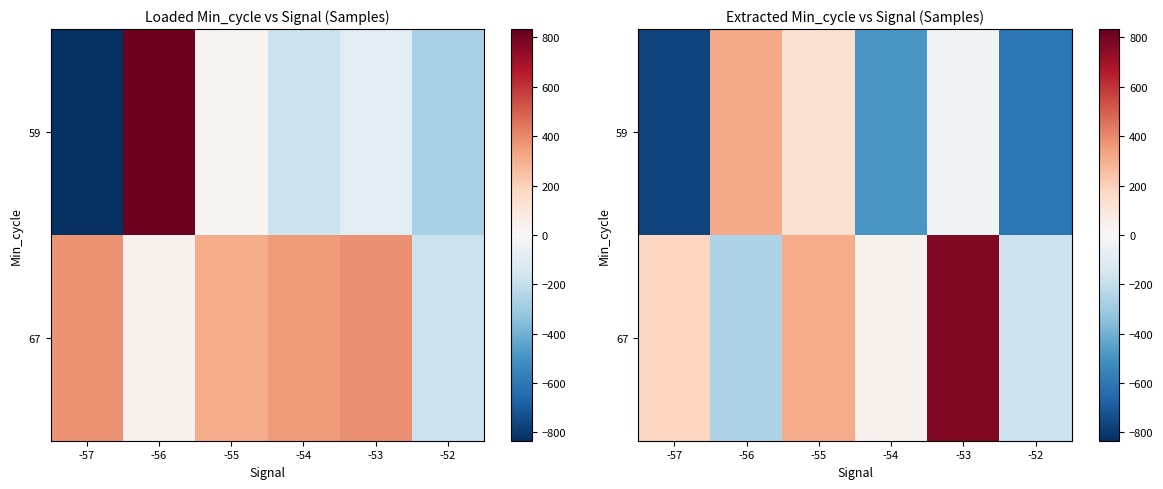

Where is 59 nearest to the value -225?

-53